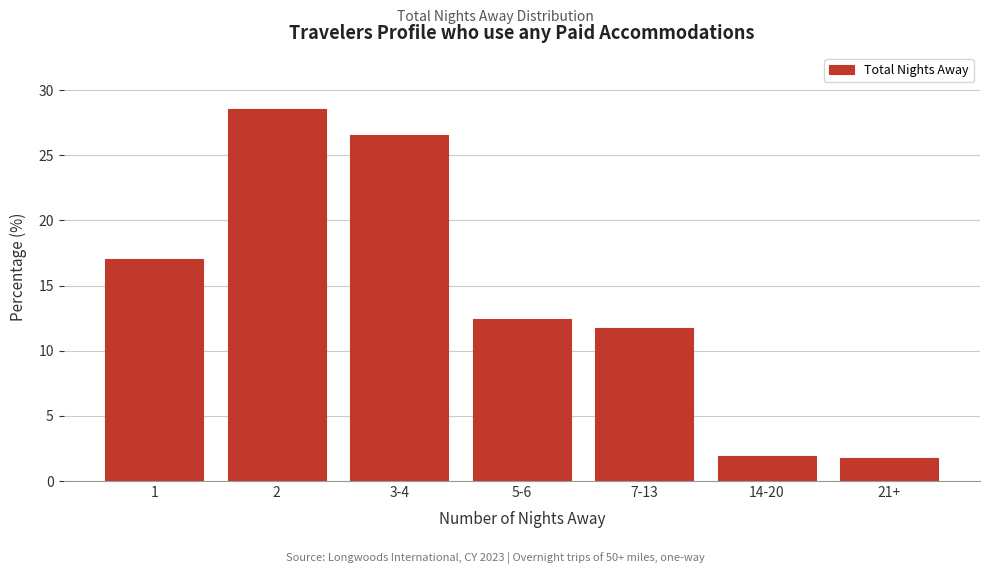

Which has a higher value, 3-4 or 5-6?

3-4